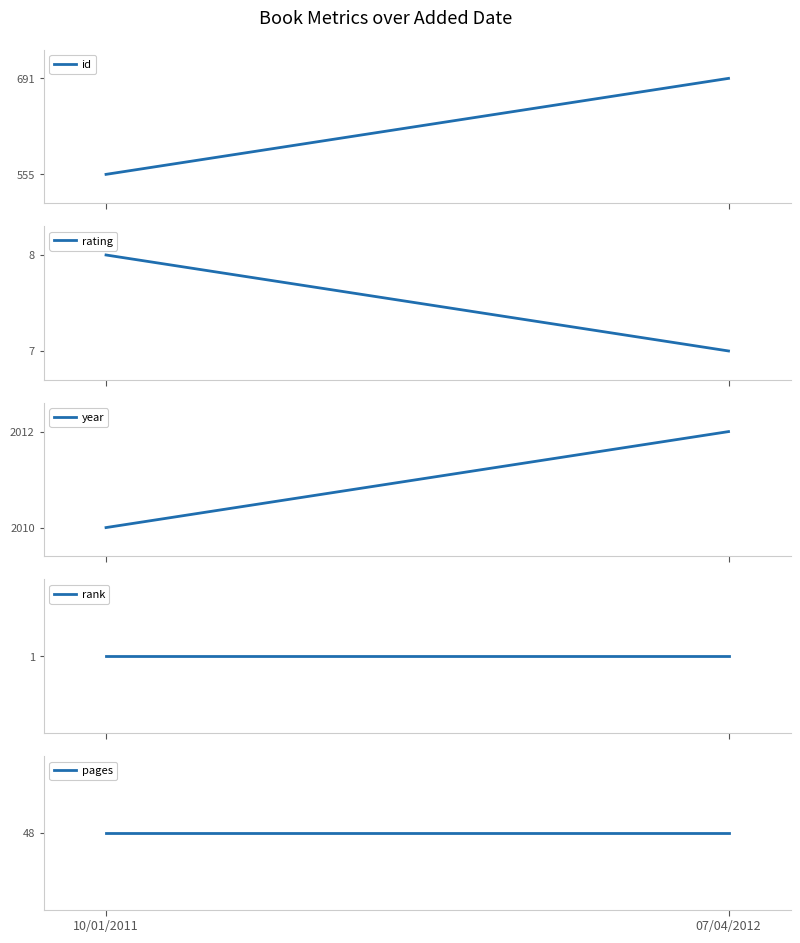

Between 07/04/2012 and 10/01/2011, which is larger?

07/04/2012